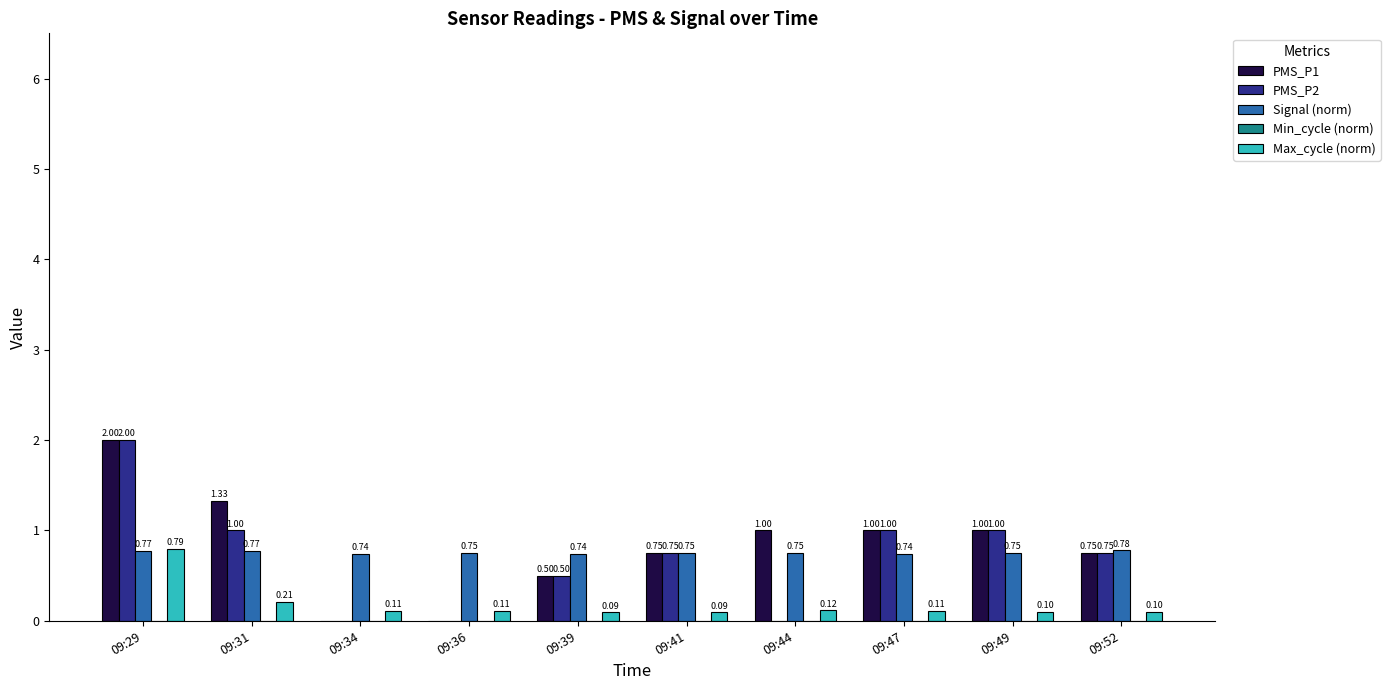

At which category is the sum across all series the highest?

09:29